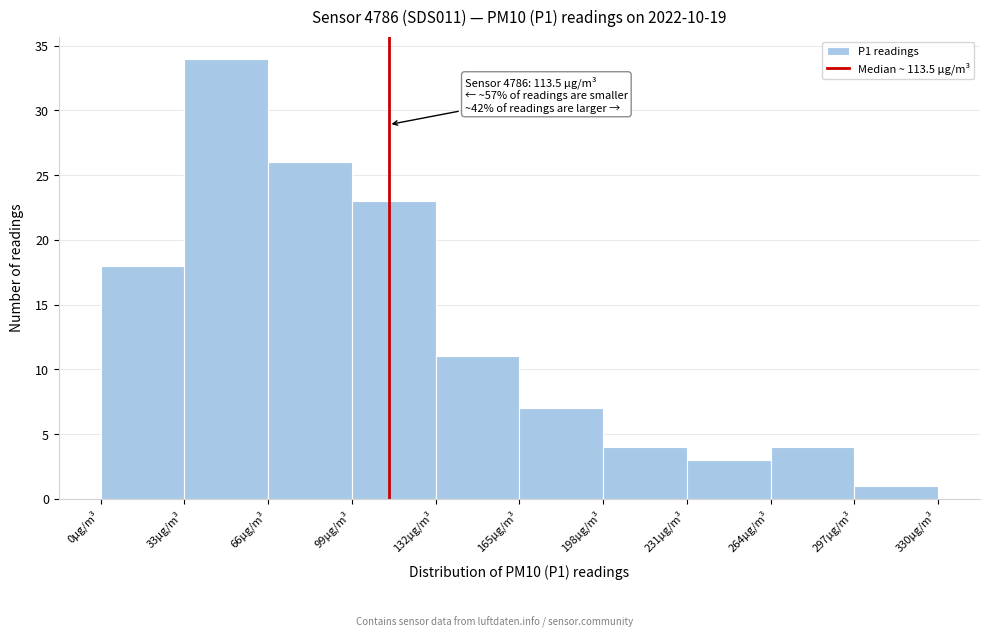

Over which range of the x-axis is the bar tallest?

33 to 66